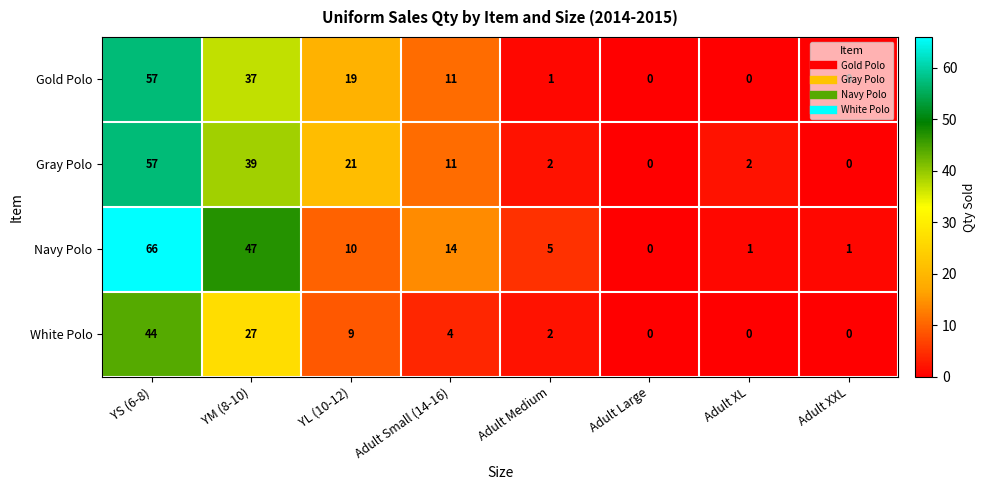

What is the greatest value displayed?

66